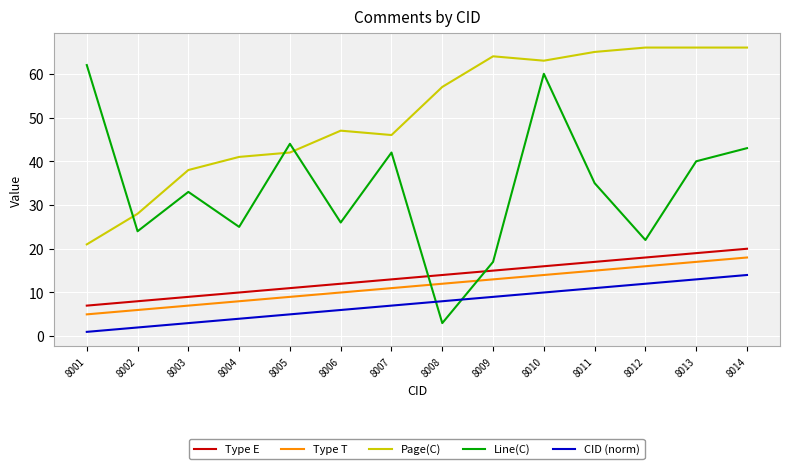

True or false: Type T has a value of 13 at 8005.

False